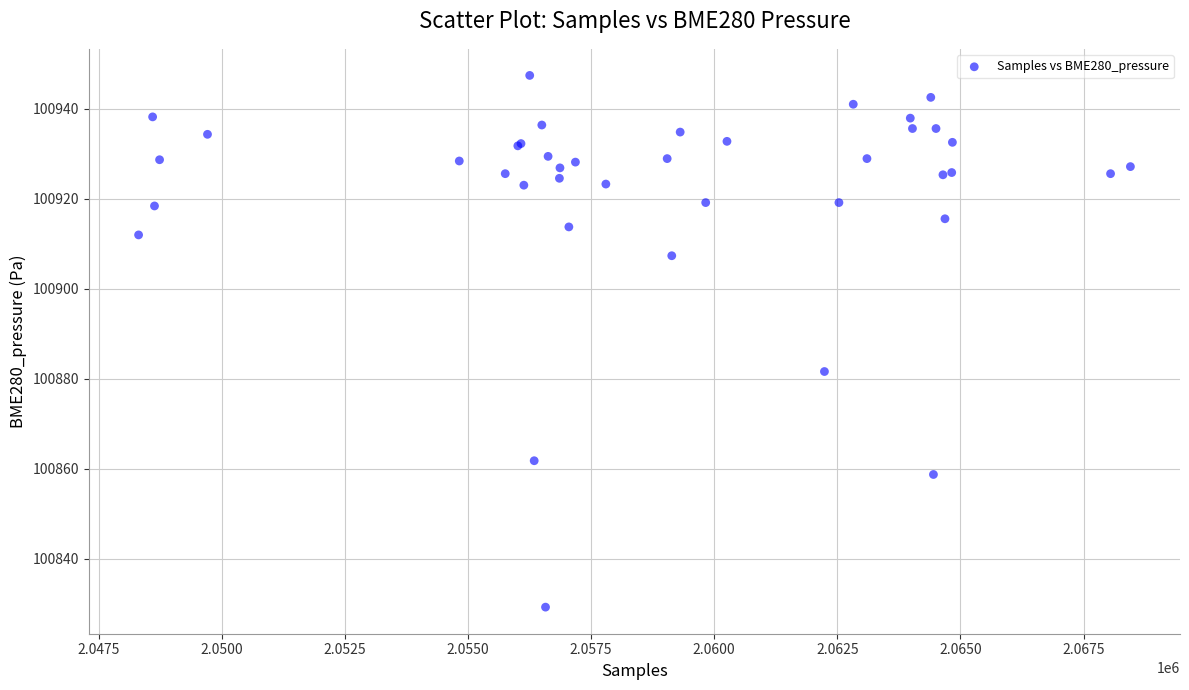

What Y value in the scatter plot is closest to 100888?

100881.6